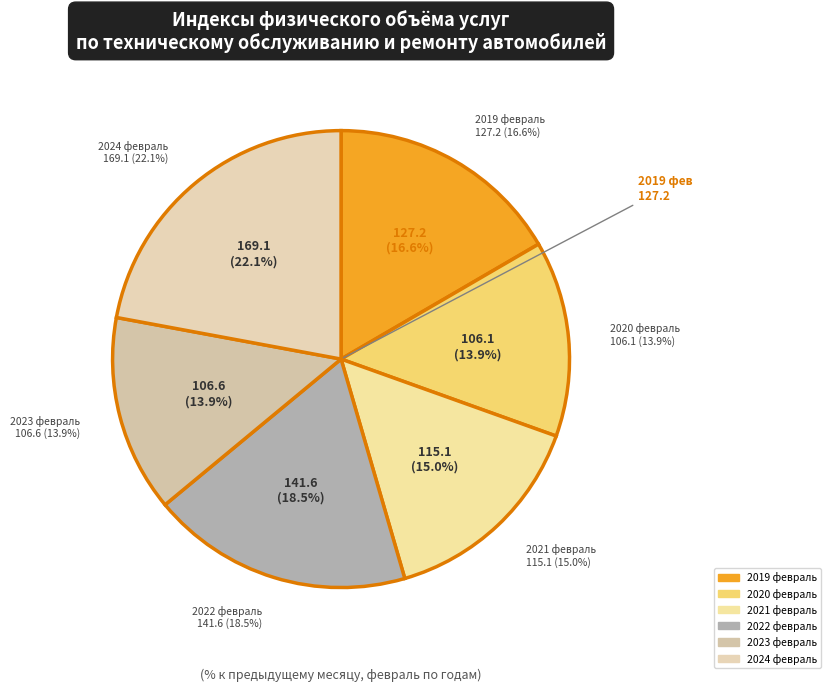

To the nearest percent, what portion does 2023 февраль represent?

14%